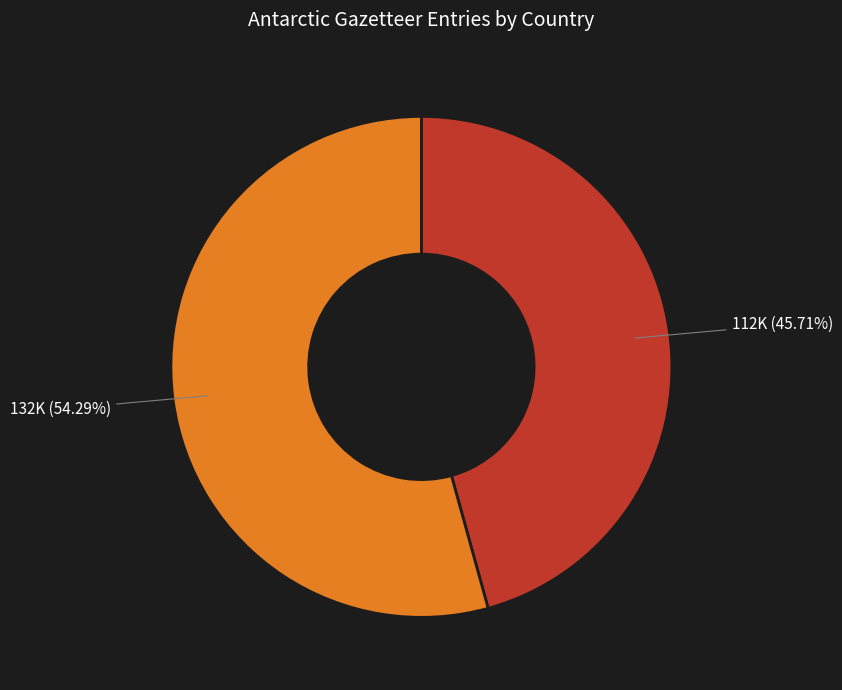

Is there any slice that represents more than half of the pie?

Yes